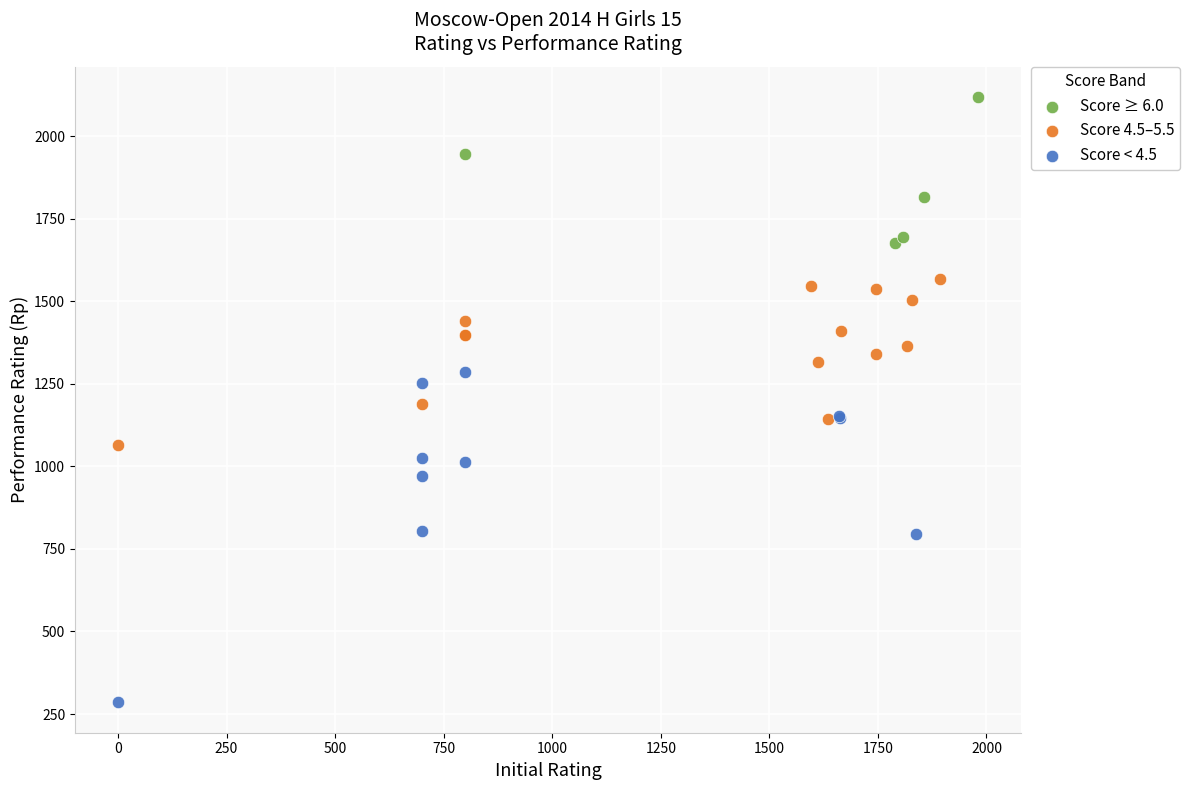

What are all the series names shown in the legend?

Score ≥ 6.0, Score 4.5–5.5, Score < 4.5